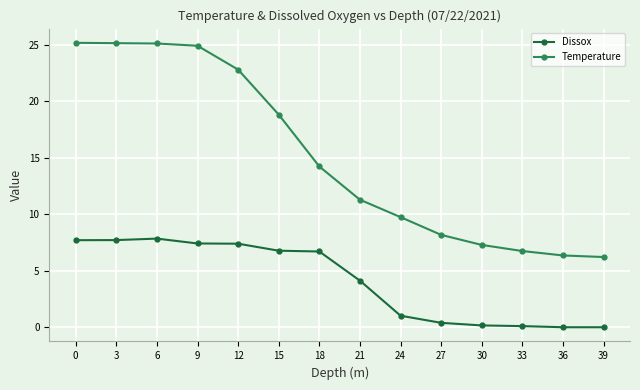

Where is Temperature nearest to the value 15?

18